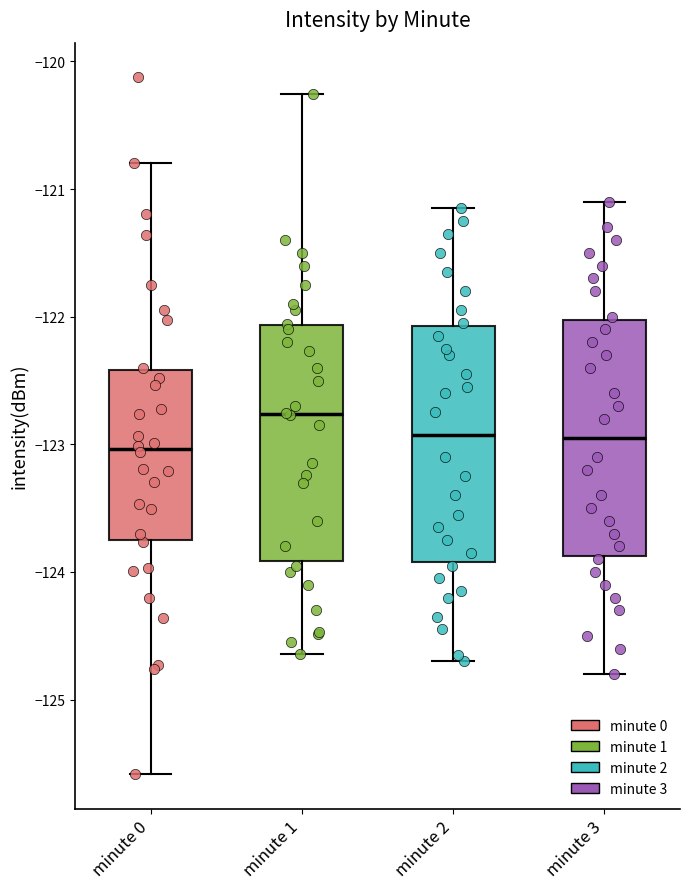

Reading left to right, read every box against the y-axis: the position of its median line, the range the box covers, and the ends of its whiskers. The values are not printed on the chart, so give them approximately, as read against the axis.

minute 0: median -123.0, box -123.7 to -122.4, whiskers -125.6 to -120.8
minute 1: median -122.8, box -123.9 to -122.1, whiskers -124.6 to -120.3
minute 2: median -122.9, box -123.9 to -122.1, whiskers -124.7 to -121.1
minute 3: median -122.9, box -123.9 to -122.0, whiskers -124.8 to -121.1